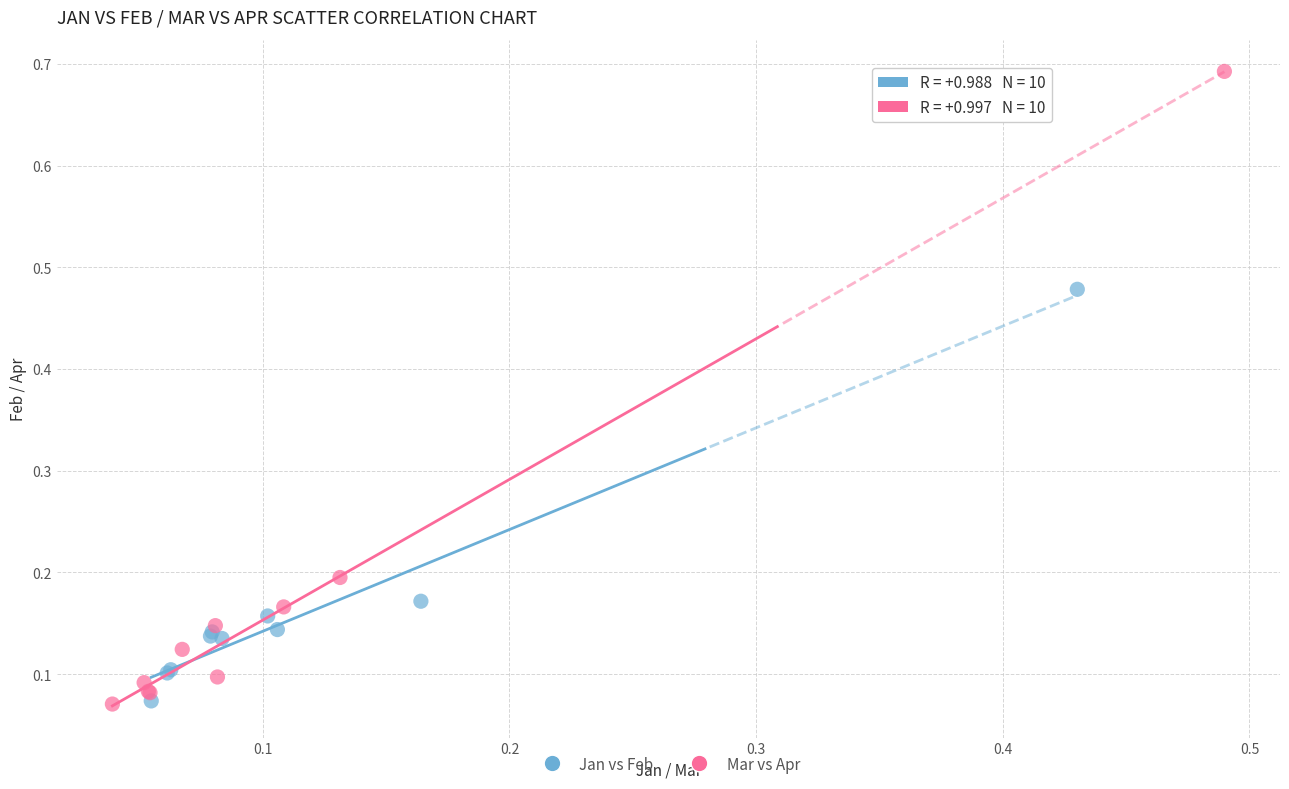

What are all the series names shown in the legend?

Jan vs Feb, Mar vs Apr